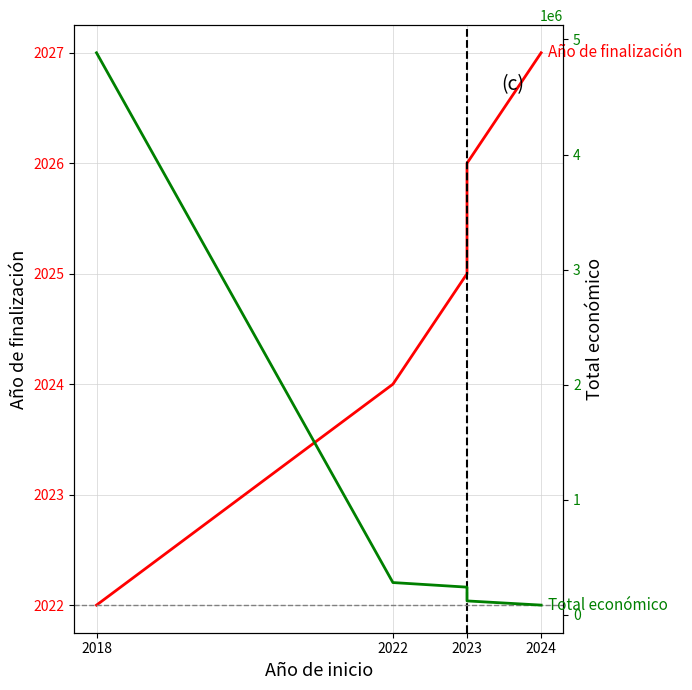

What is the difference between the second highest and minimum values in the Total económico series?

196064